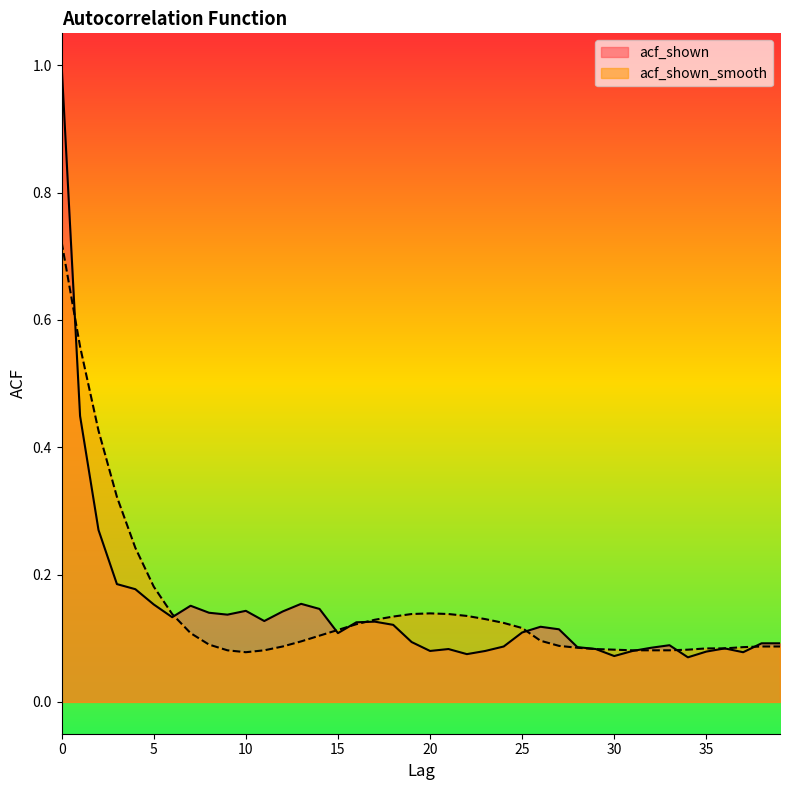

Reading right to left, extract all data points from this chart.

acf_shown: 39=0.1	38=0.1	37=0.1	36=0.1	35=0.1	34=0.1	33=0.1	32=0.1	31=0.1	30=0.1	29=0.1	28=0.1	27=0.1	26=0.1	25=0.1	24=0.1	23=0.1	22=0.1	21=0.1	20=0.1	19=0.1	18=0.1	17=0.1	16=0.1	15=0.1	14=0.1	13=0.2	12=0.1	11=0.1	10=0.1	9=0.1	8=0.1	7=0.2	6=0.1	5=0.2	4=0.2	3=0.2	2=0.3	1=0.4	0=1.0
acf_shown_smooth: 39=0.1	38=0.1	37=0.1	36=0.1	35=0.1	34=0.1	33=0.1	32=0.1	31=0.1	30=0.1	29=0.1	28=0.1	27=0.1	26=0.1	25=0.1	24=0.1	23=0.1	22=0.1	21=0.1	20=0.1	19=0.1	18=0.1	17=0.1	16=0.1	15=0.1	14=0.1	13=0.1	12=0.1	11=0.1	10=0.1	9=0.1	8=0.1	7=0.1	6=0.1	5=0.2	4=0.2	3=0.3	2=0.4	1=0.6	0=0.7